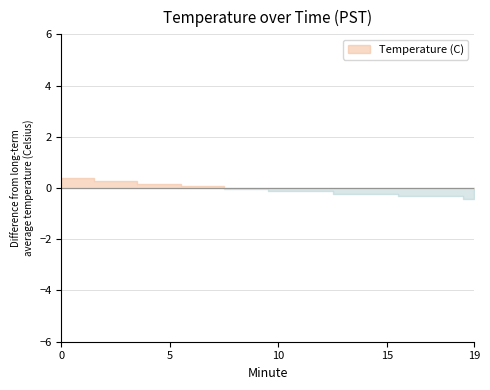

At which label is the value closest to 19?

19